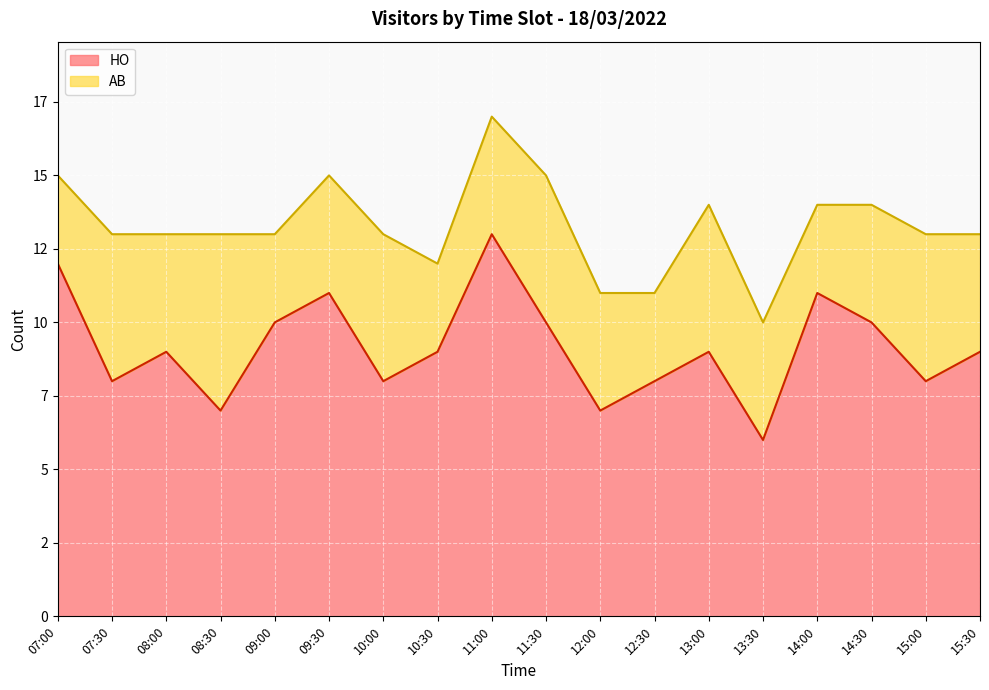

Approximately how many times larger is the value at 13:30 compared to 11:30?

0.6